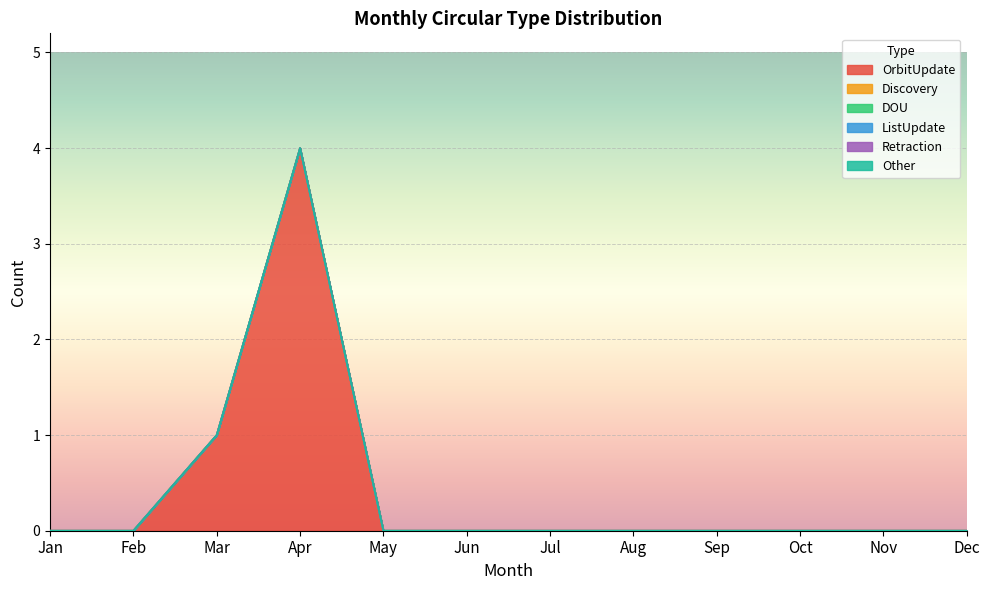

Where is Discovery nearest to the value 0?

Jan